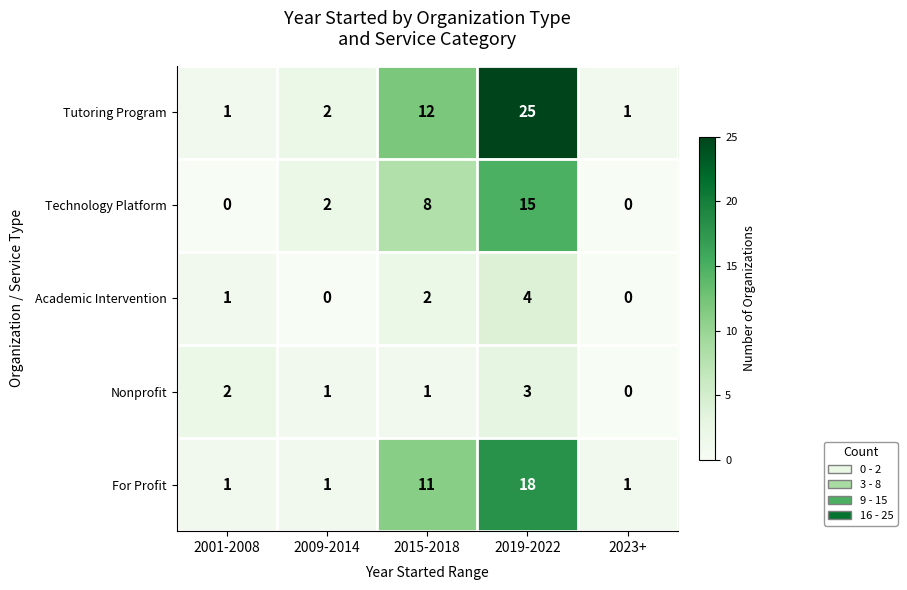

Which series has the largest total across all categories?

Tutoring Program